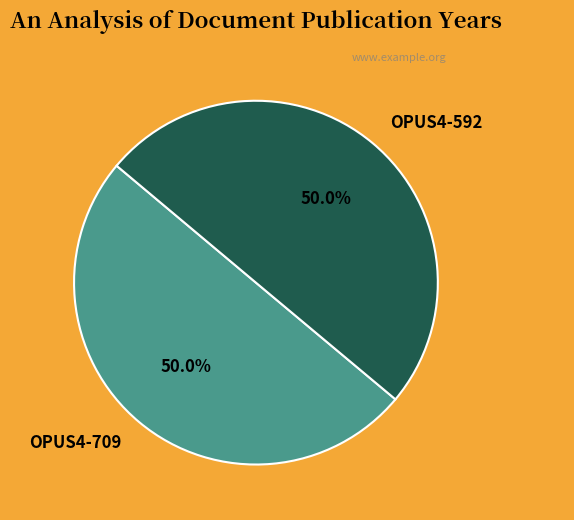

True or false: OPUS4-709 accounts for 50% of the total.

True